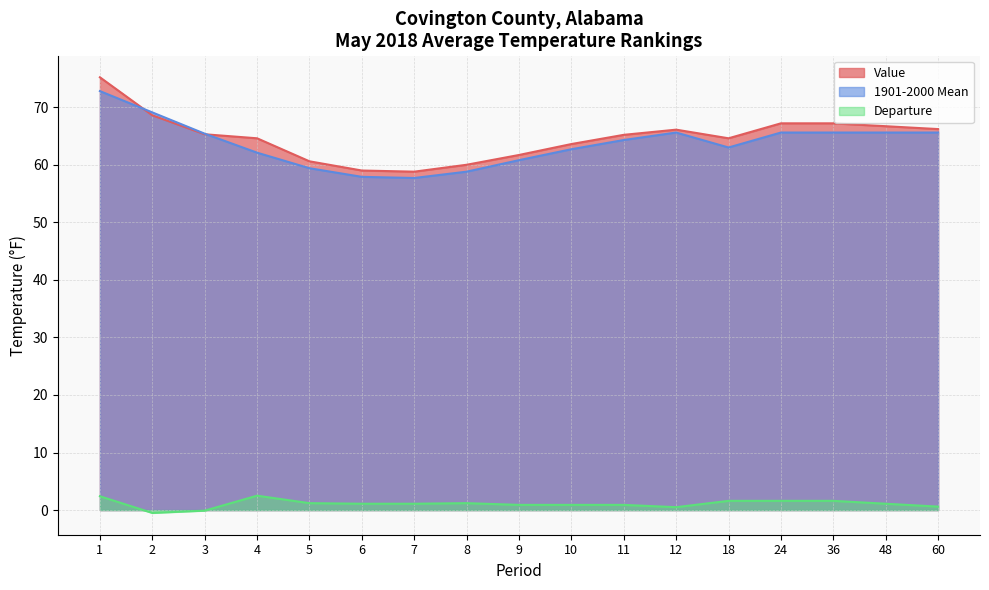

What is the sum of the 1901-2000 Mean values at 7 and 9?

118.5